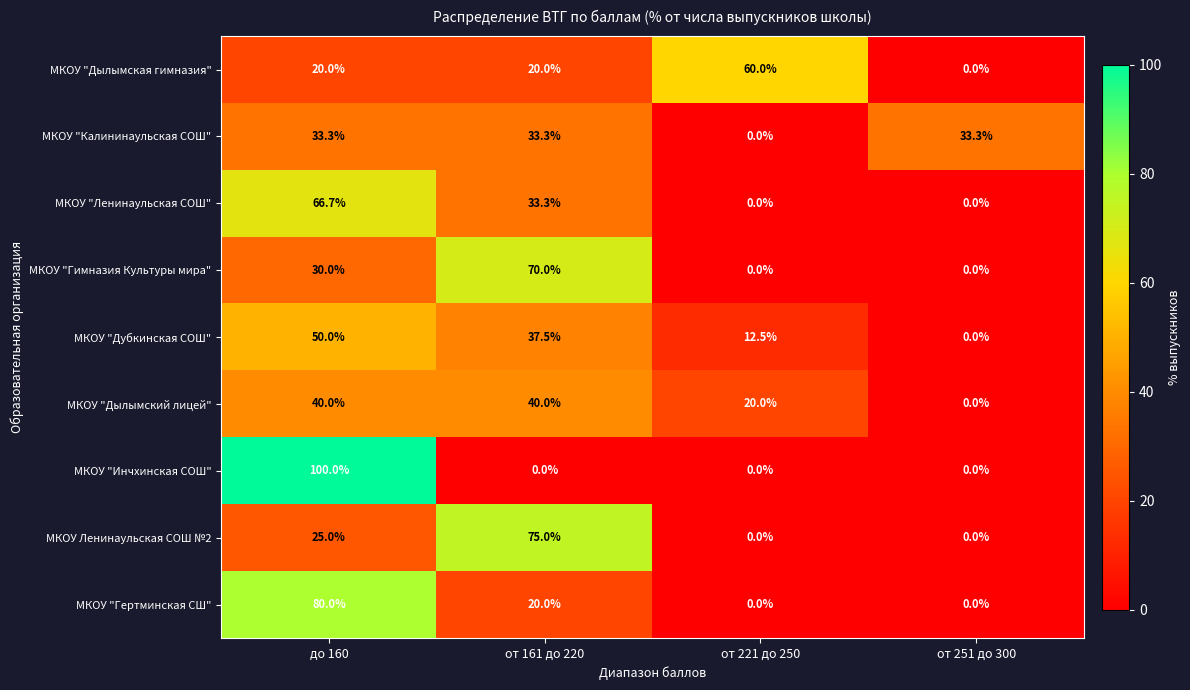

True or false: МКОУ "Инчхинская СОШ" has a value of 0.0 at от 161 до 220.

True